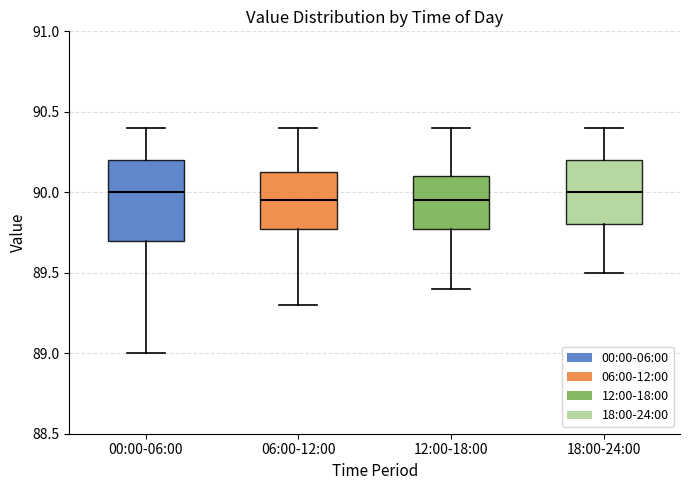

Reading left to right, transcribe this box plot: for each box, give where its median line is, the range the box spans, and where its two whiskers end, as read against the y-axis. The values are not printed on the chart, so give them approximately, as read against the axis.

00:00-06:00: median 90.00, box 89.70 to 90.20, whiskers 89.00 to 90.40
06:00-12:00: median 89.95, box 89.80 to 90.15, whiskers 89.30 to 90.40
12:00-18:00: median 89.95, box 89.80 to 90.10, whiskers 89.40 to 90.40
18:00-24:00: median 90.00, box 89.80 to 90.20, whiskers 89.50 to 90.40